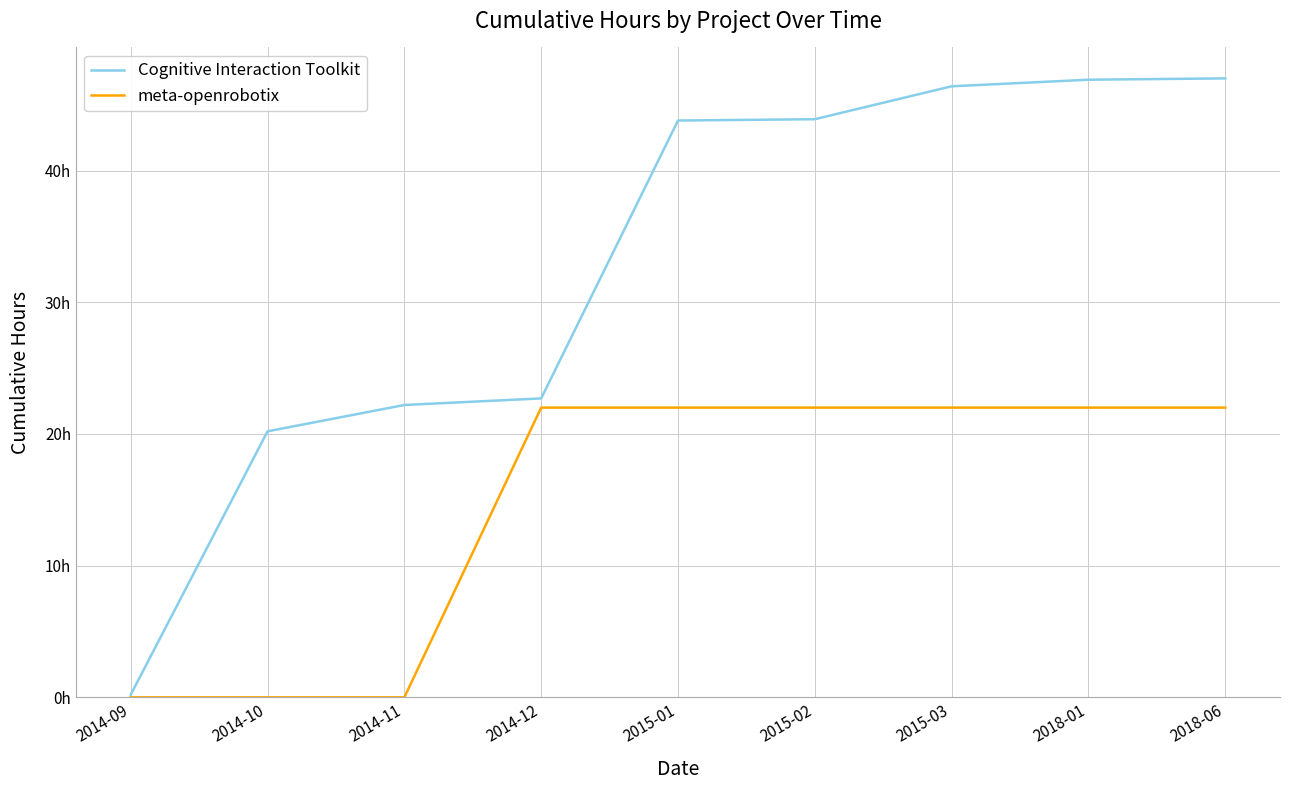

The Cognitive Interaction Toolkit series shows 21.5 at 2018-01. True or false?

False